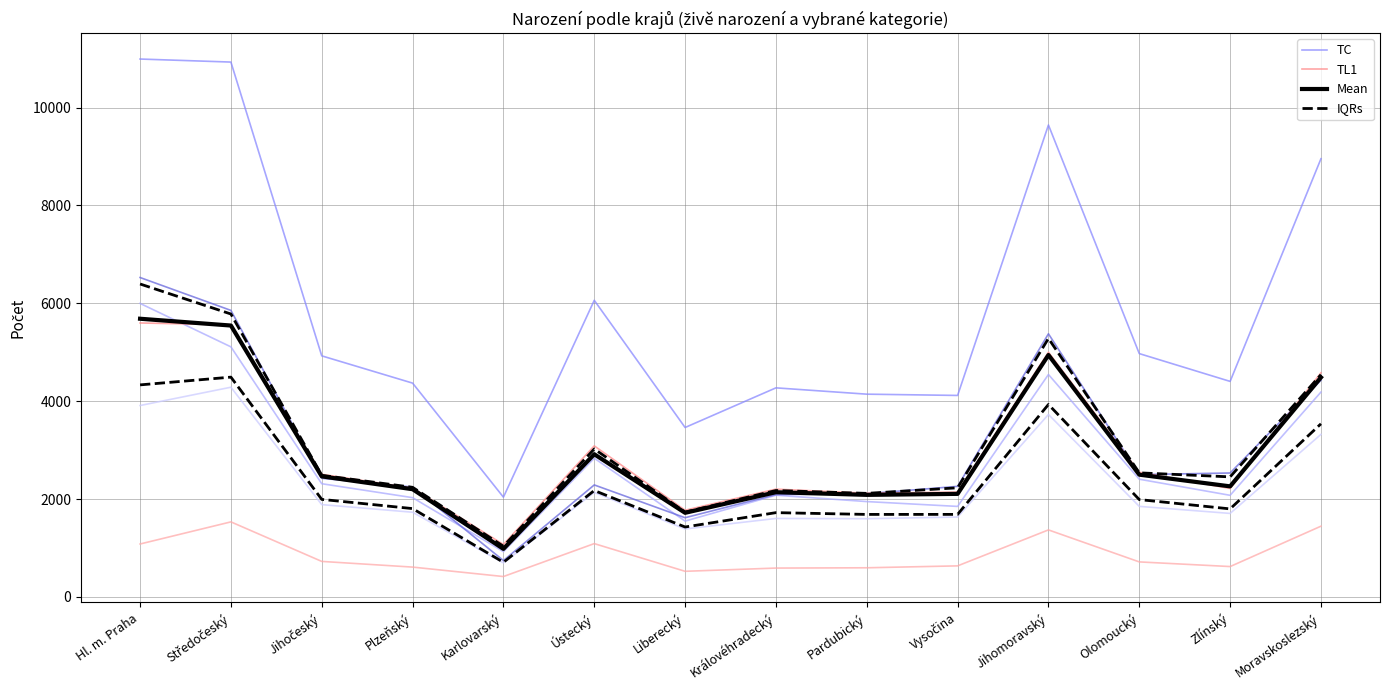

What is the minimum value shown in the chart?

708.0